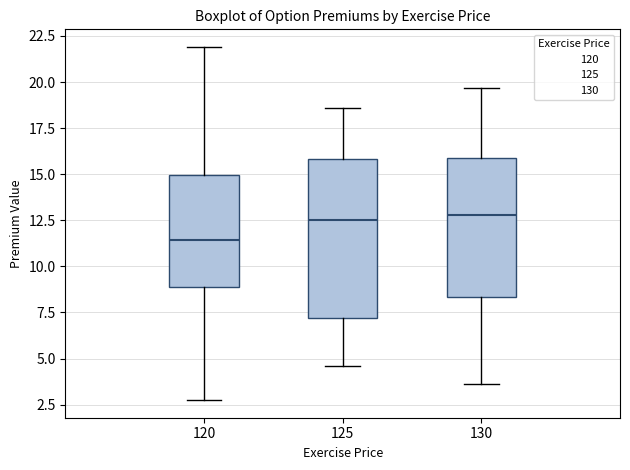

Comparing the boxes themselves (not the whiskers), which one is the tallest?

125